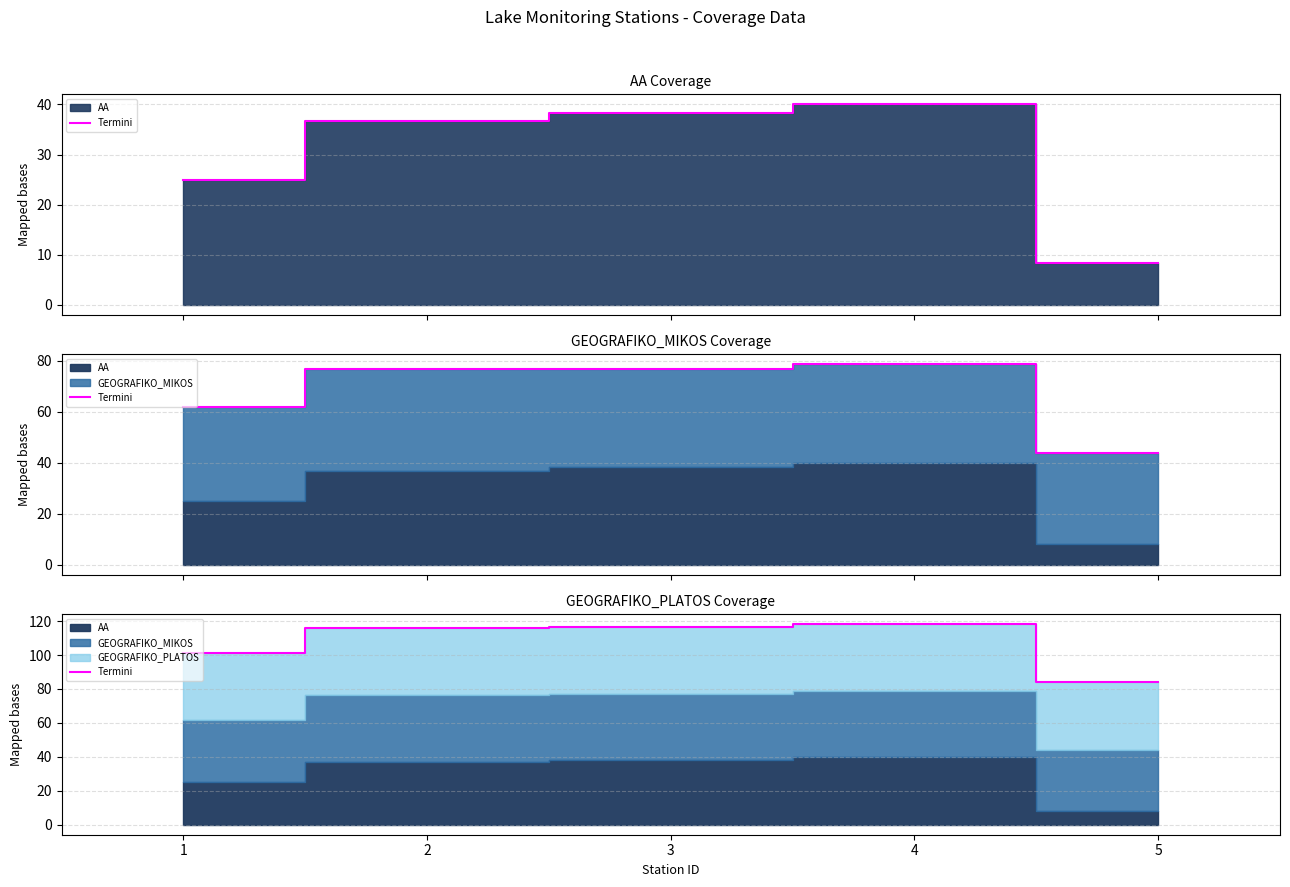

Reading right to left, transcribe all the data shown in this chart.

5=84.0	4=118.3	3=116.4	2=116.1	1=101.4